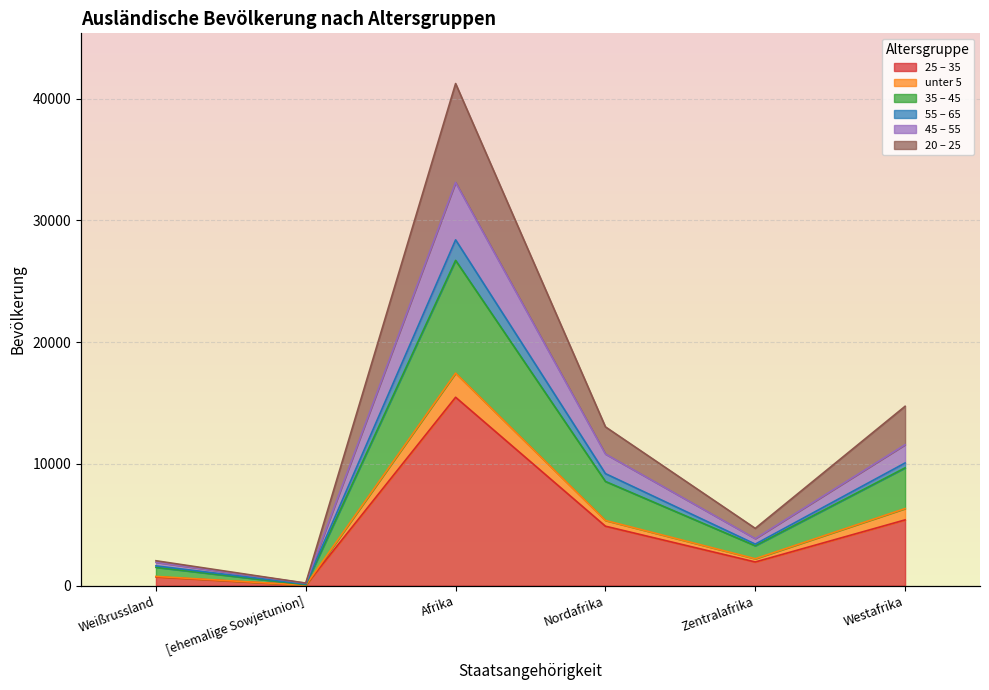

True or false: 20 – 25 has a value of 26713 at Afrika.

True